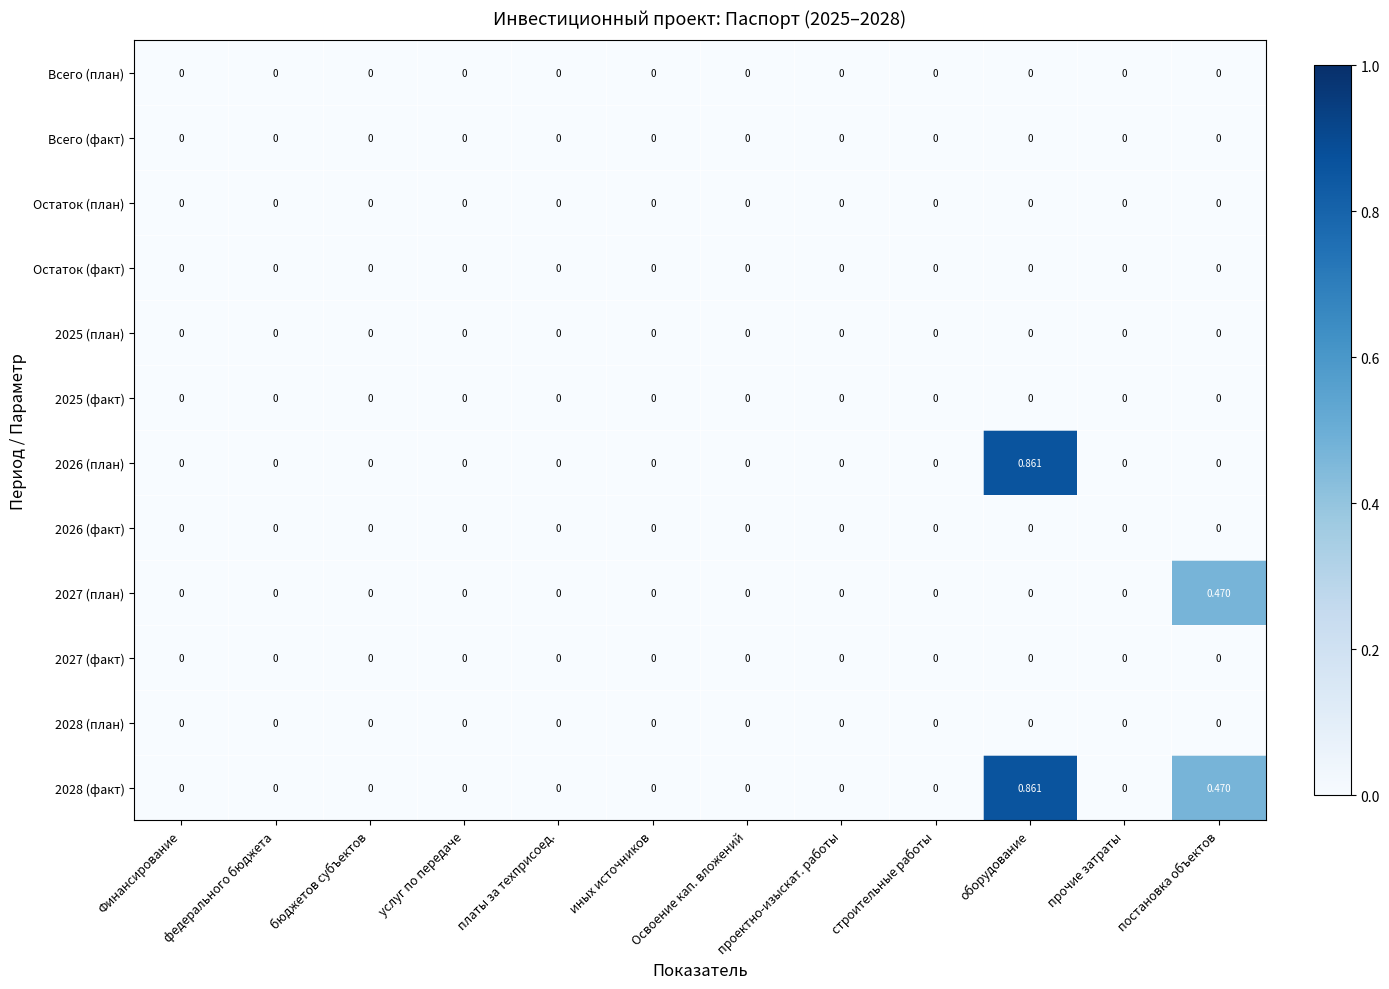

Which category has the highest value across all series?

оборудование